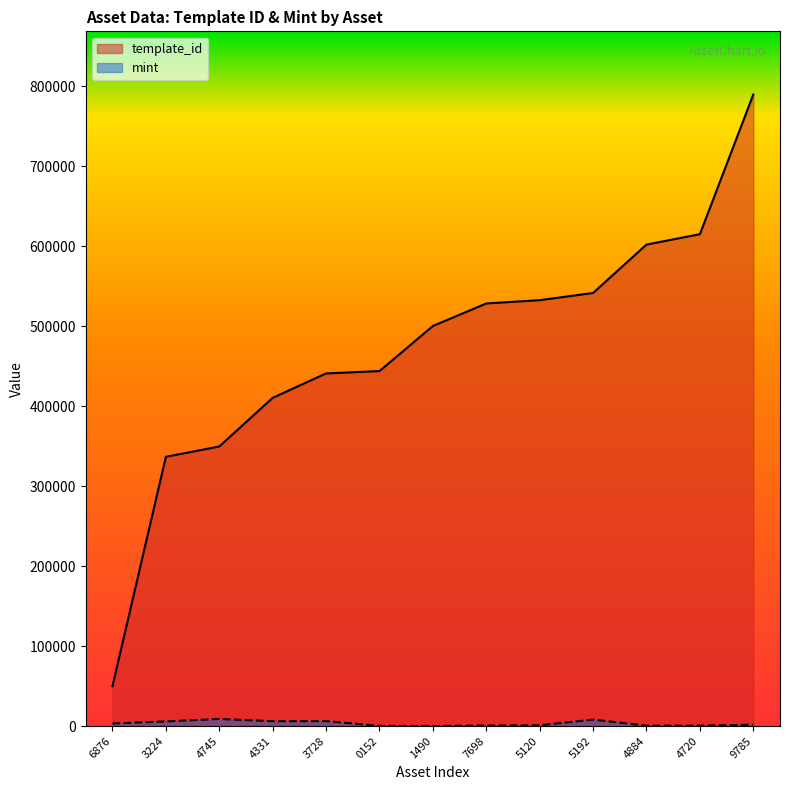

Between 3224 and 0152, which series saw the biggest shift?

template_id